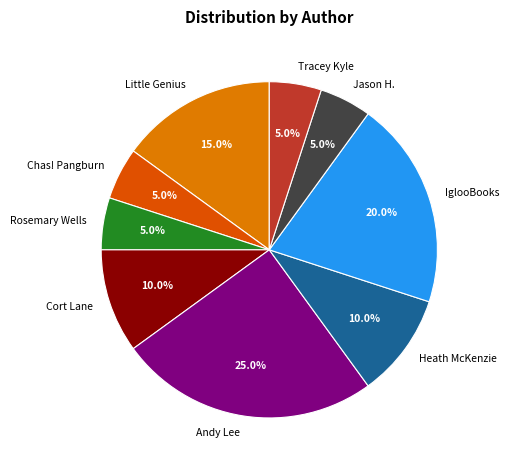

What portion of the pie excludes Chas! Pangburn?

95.0%